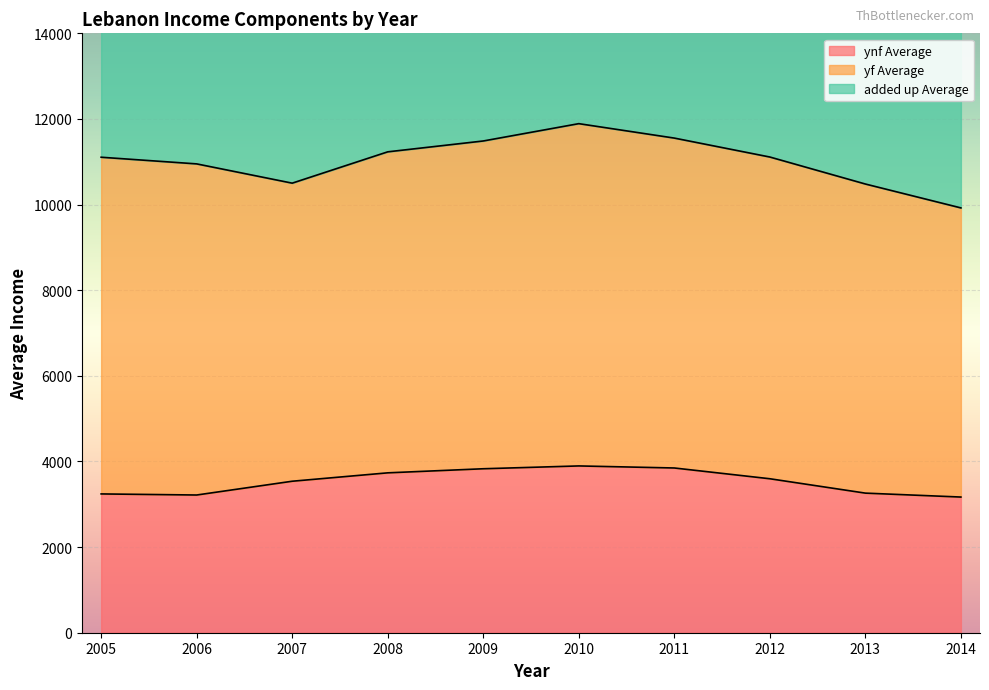

Between 2011 and 2009, which is larger?

2011